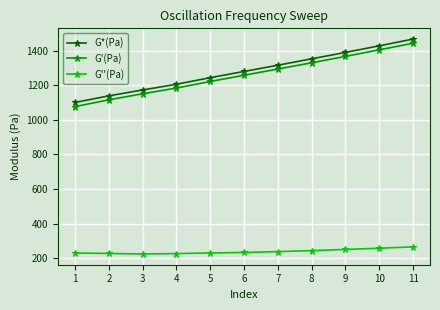

List the labels in order of G*(Pa) value, largest first.

11, 10, 9, 8, 7, 6, 5, 4, 3, 2, 1